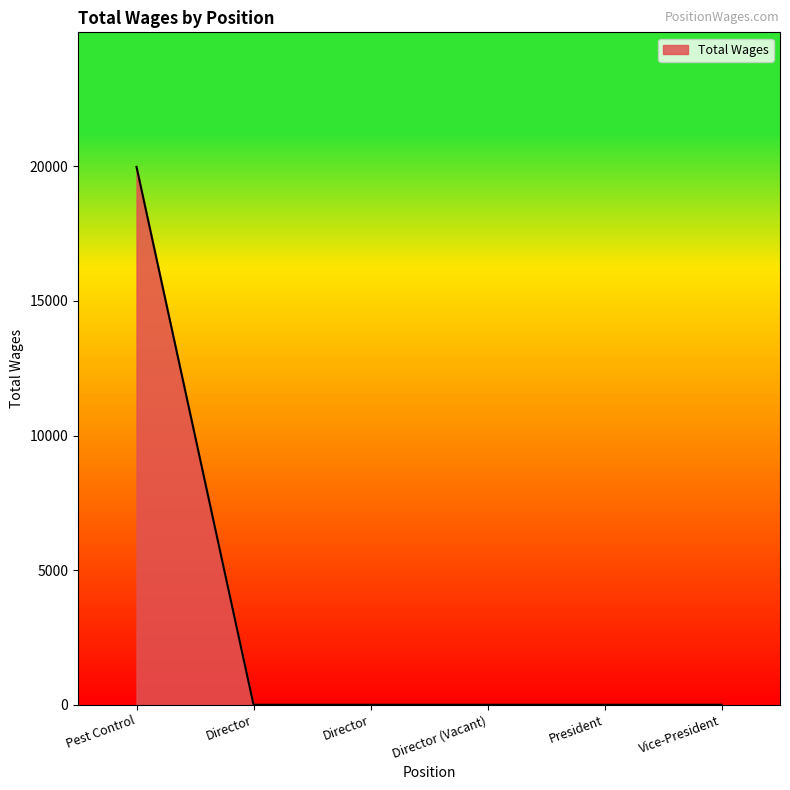

Reading right to left, extract all data points from this chart.

Vice-President=0	President=0	Director (Vacant)=0	Director=0	Director=0	Pest Control=19977